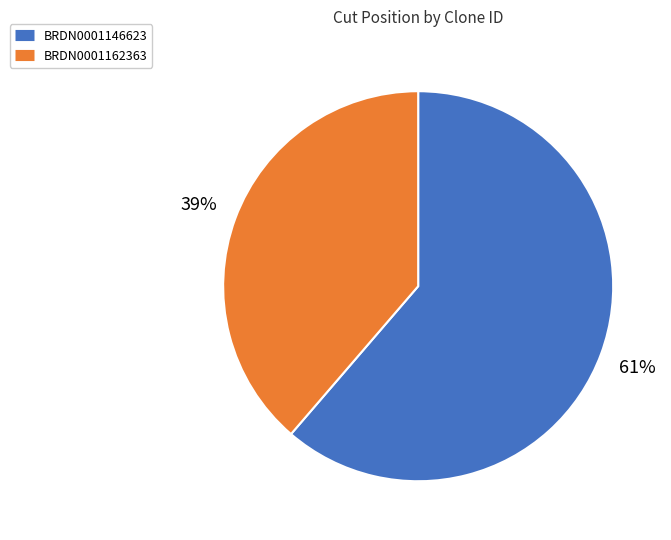

True or false: BRDN0001162363 accounts for 39% of the total.

True